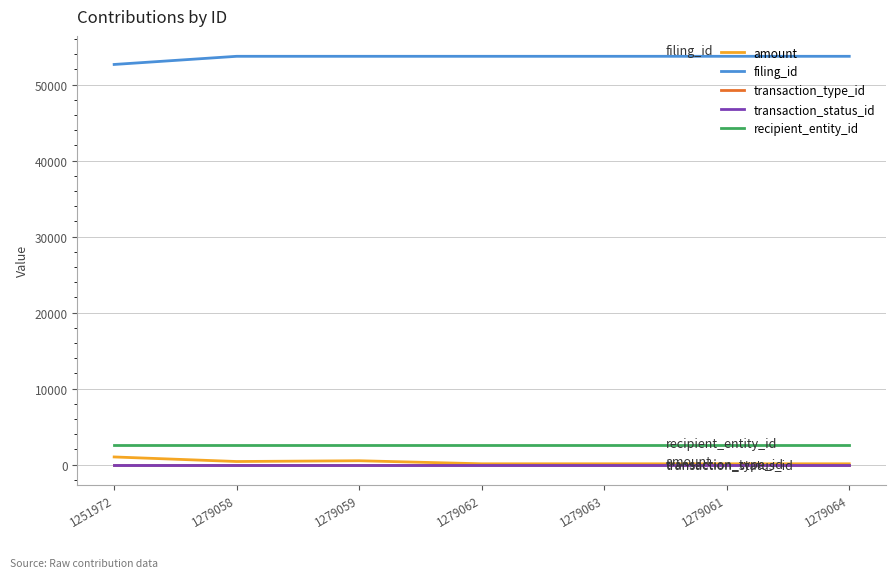

Does the chart have visible grid lines?

Yes